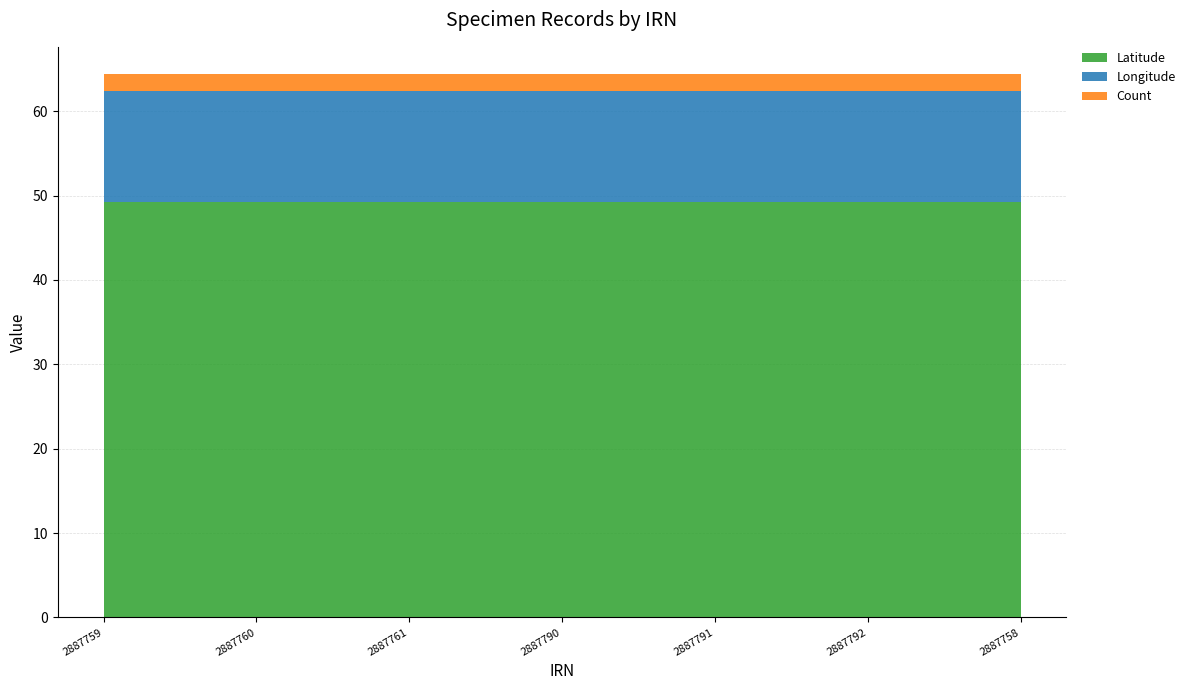

Reading left to right, extract all data points from this chart.

Latitude: 2887759=49.2	2887760=49.2	2887761=49.2	2887790=49.2	2887791=49.2	2887792=49.2	2887758=49.2
Longitude: 2887759=13.2	2887760=13.2	2887761=13.2	2887790=13.2	2887791=13.2	2887792=13.2	2887758=13.2
Count: 2887759=2.0	2887760=2.0	2887761=2.0	2887790=2.0	2887791=2.0	2887792=2.0	2887758=2.0